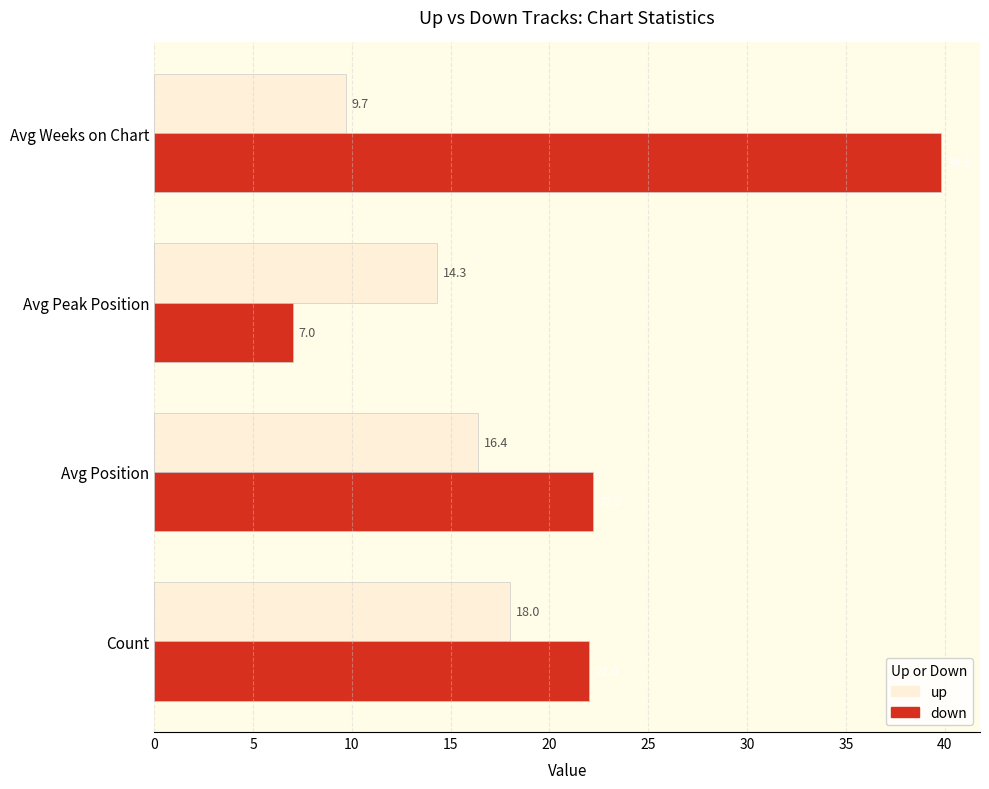

What is the difference between the maximum and minimum values in the up series?

8.3